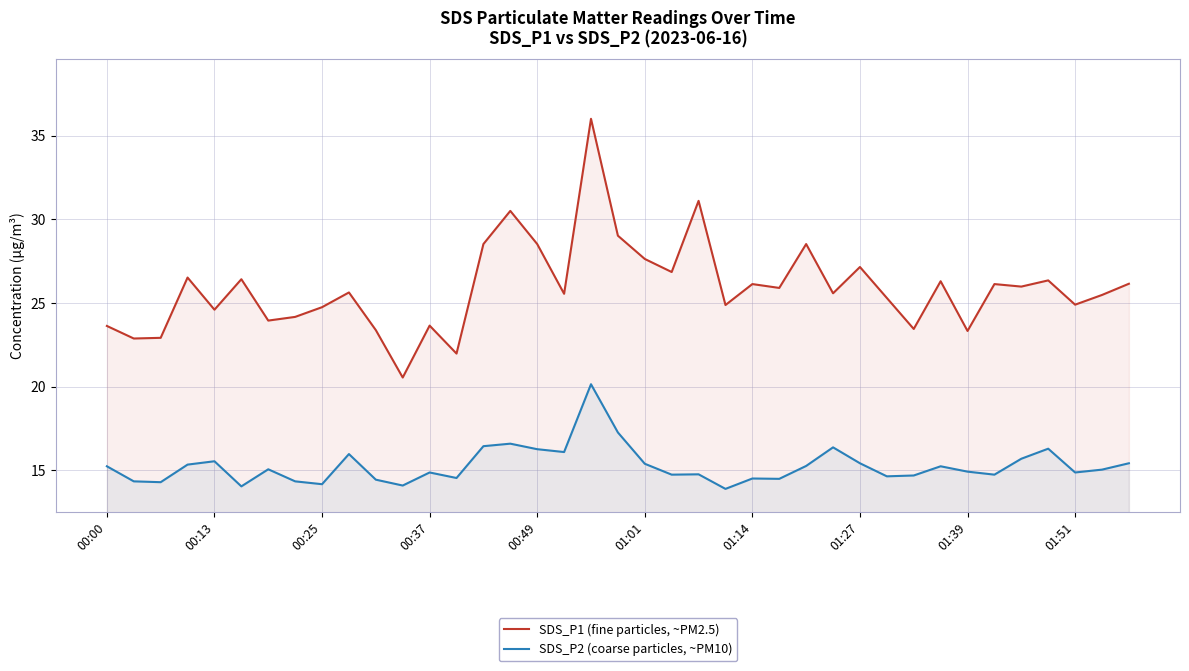

What is the maximum value for SDS_P1 (fine particles, ~PM2.5)?

36.0